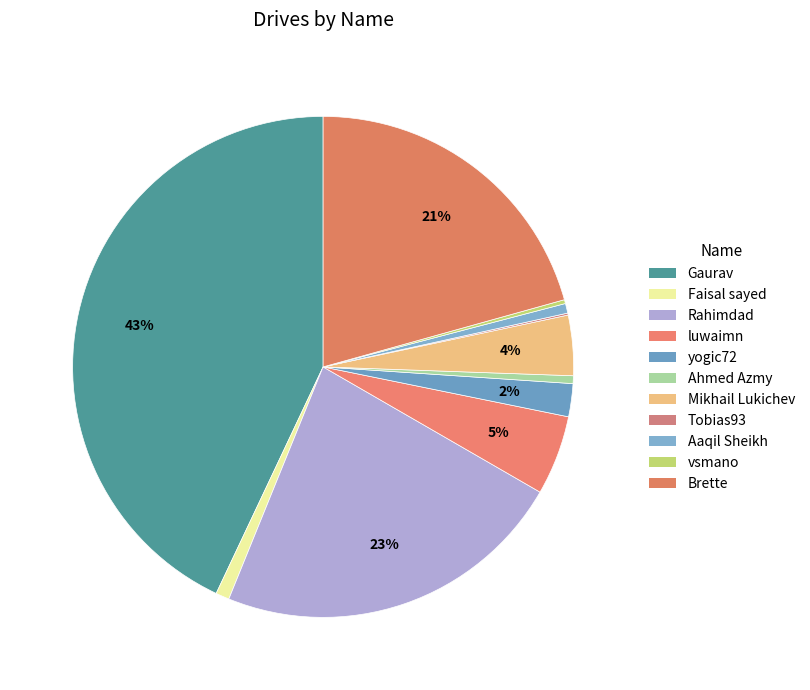

Combined, do Faisal sayed and Tobias93 account for over 50%?

No